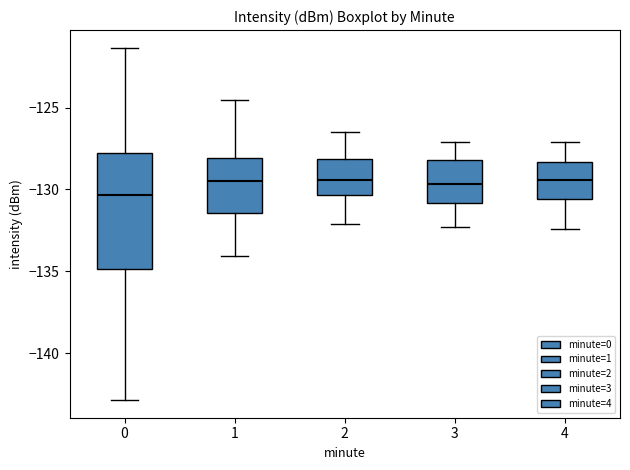

Comparing the boxes themselves (not the whiskers), which one is the tallest?

0